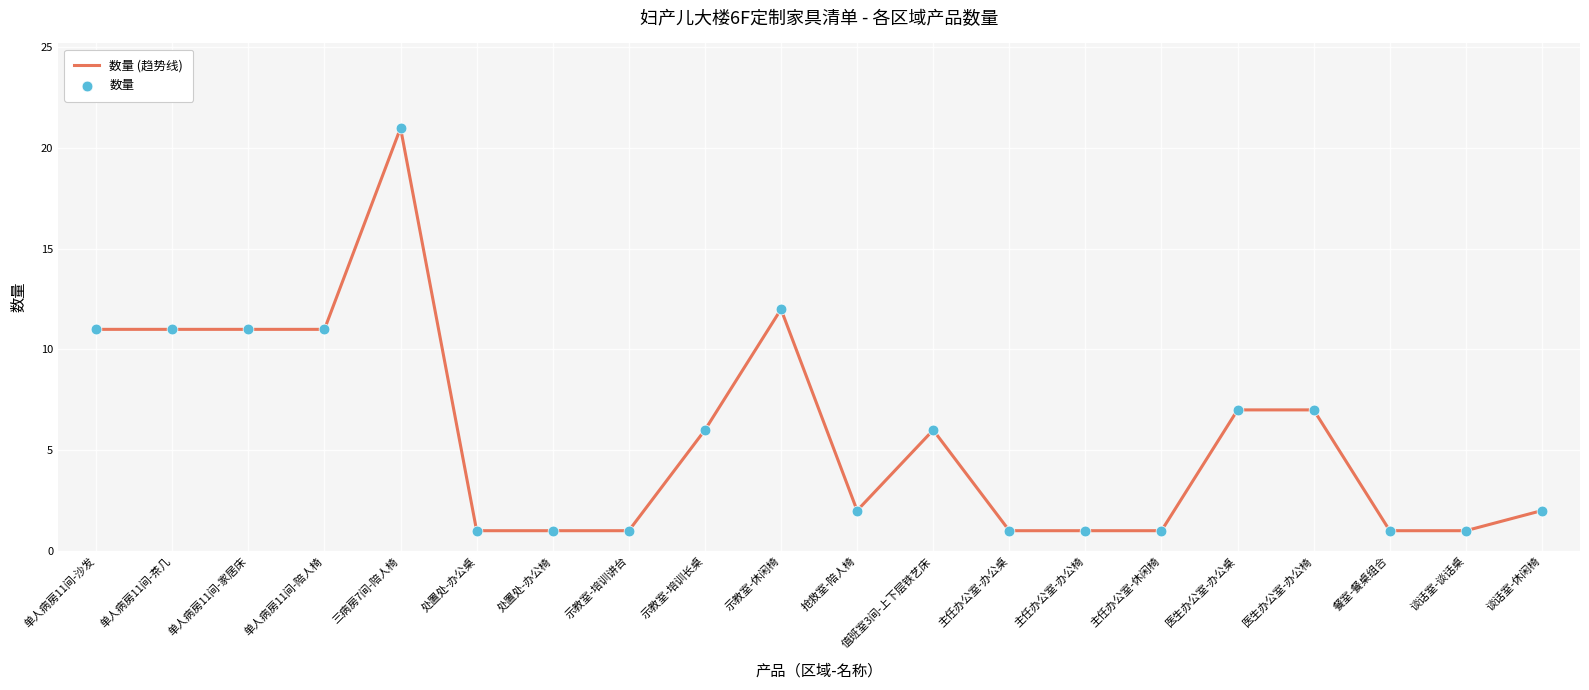

What is the difference between the maximum and minimum values?

20